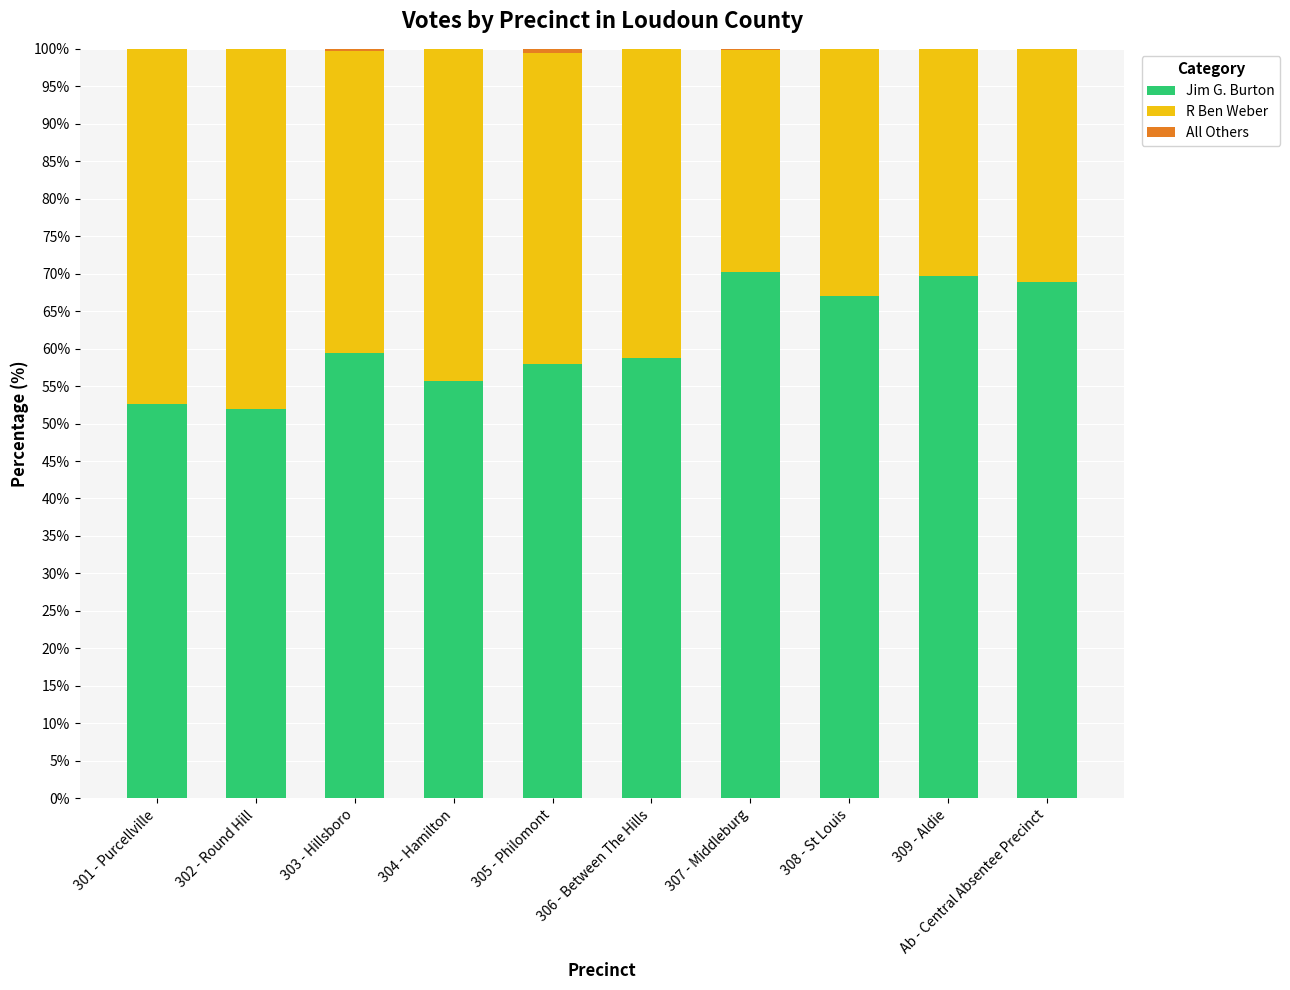

The Jim G. Burton series shows 31.2 at Ab - Central Absentee Precinct. True or false?

False